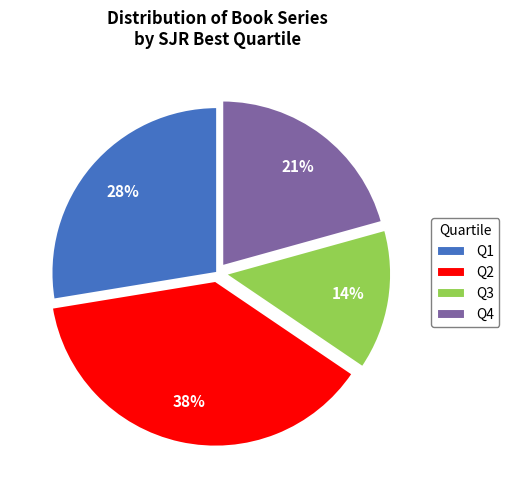

Is the sum of Q2 and Q3 greater than half?

Yes